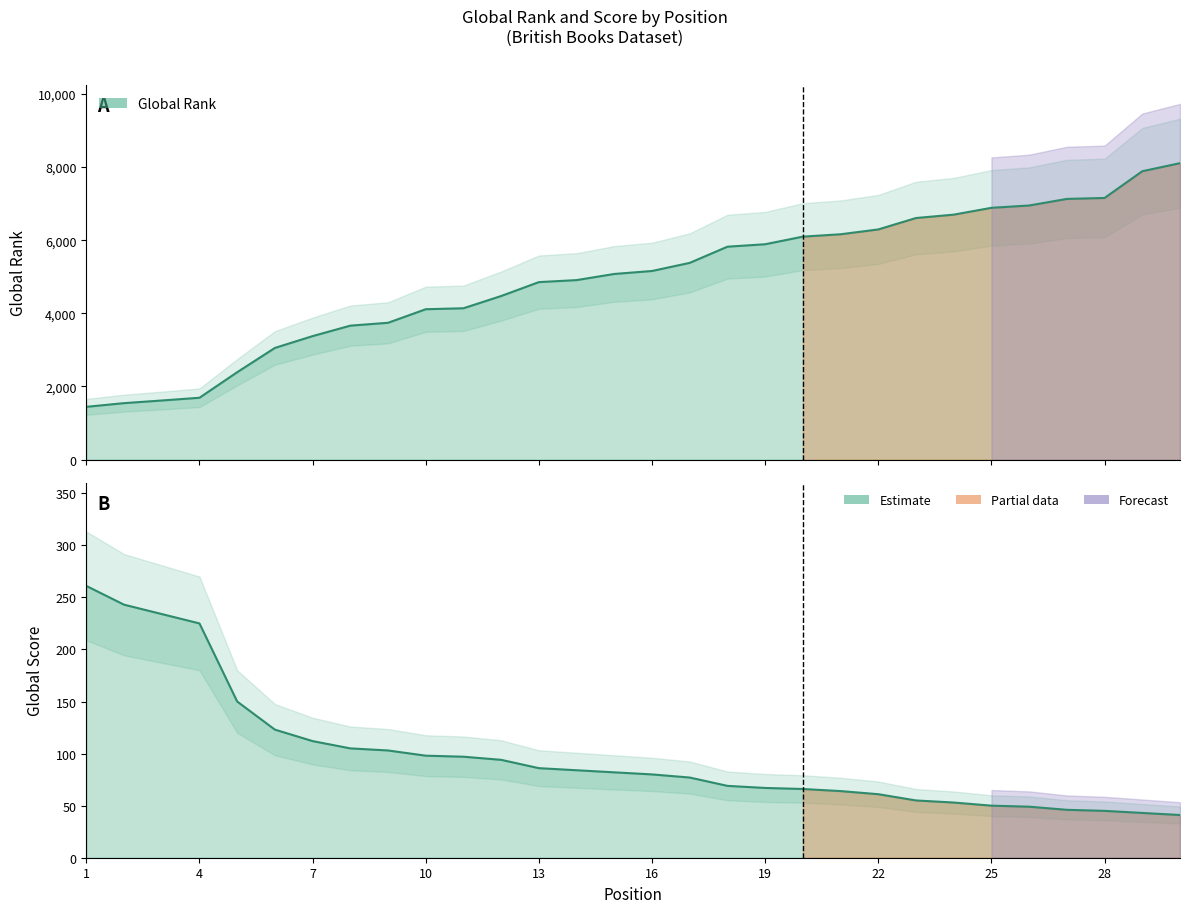

How many lines are shown in the chart?

2